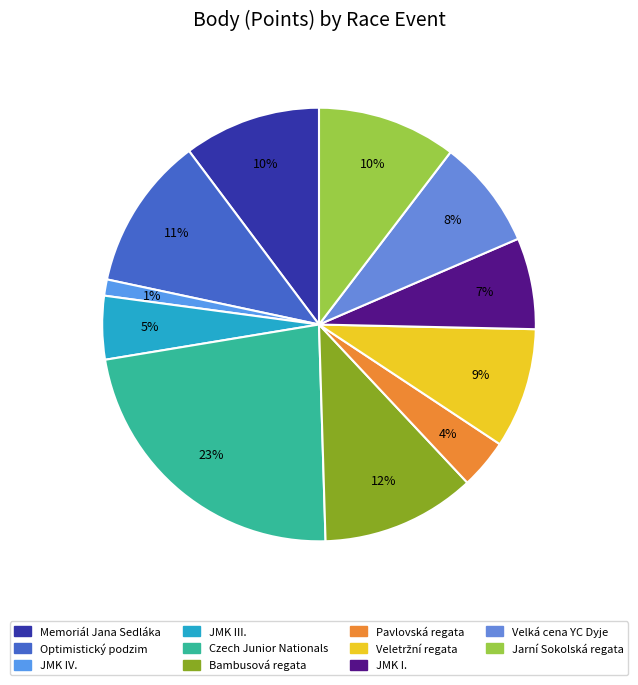

To the nearest percent, what portion does JMK IV. represent?

1%